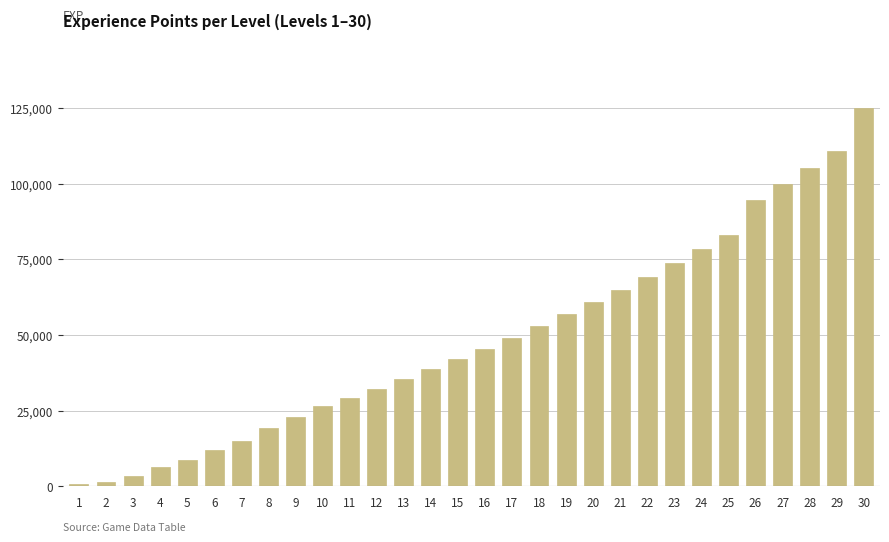

How many data points does each series have?

30